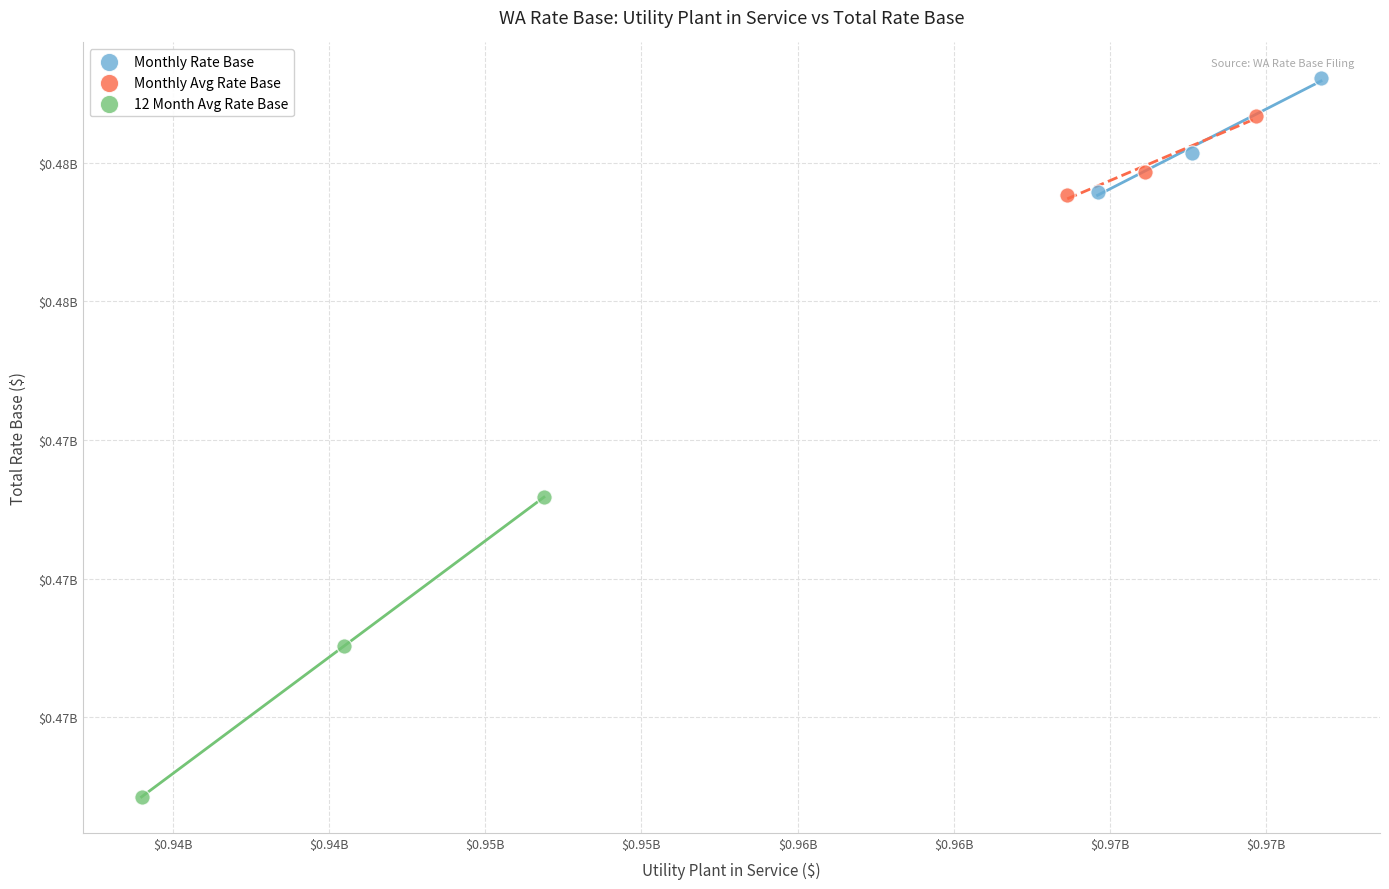

Which series contains the lowest Y value?

12 Month Avg Rate Base